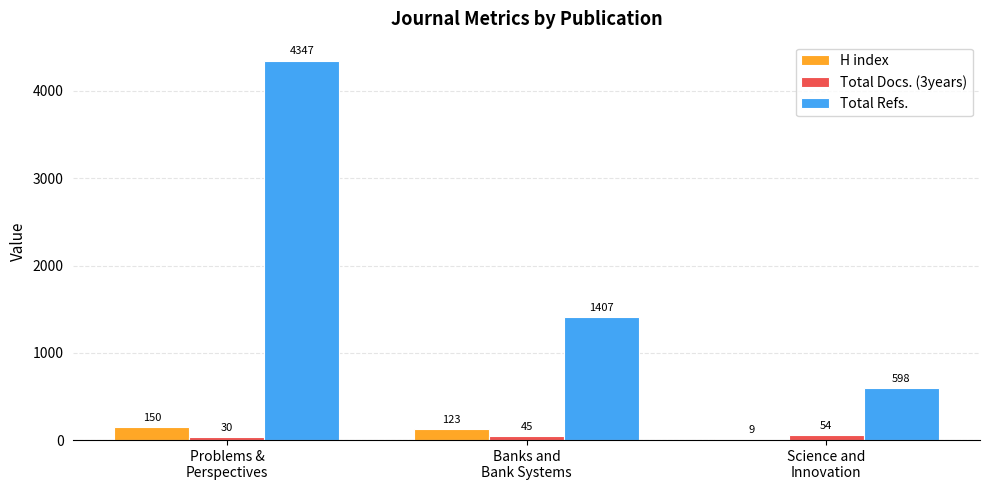

How many Total Refs. values are between 598 and 4347?

3